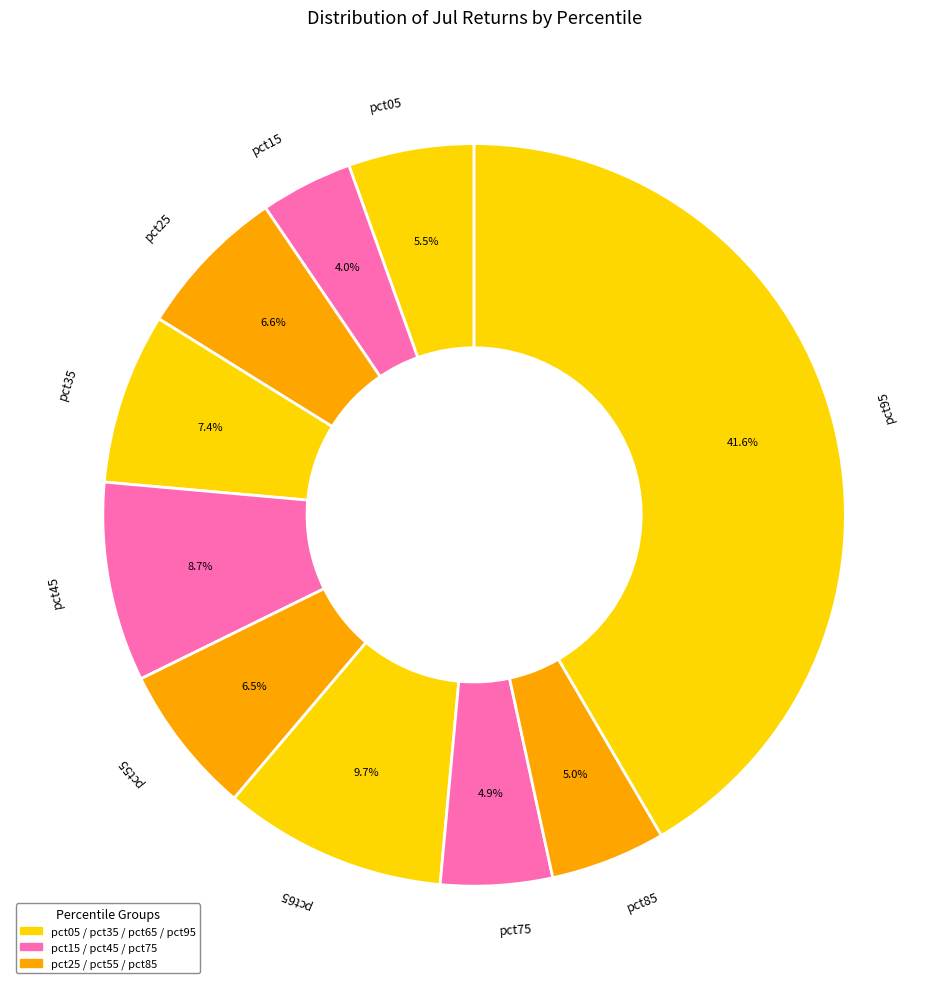

To the nearest percent, what is the difference between the largest and smallest slice percentages?

38%